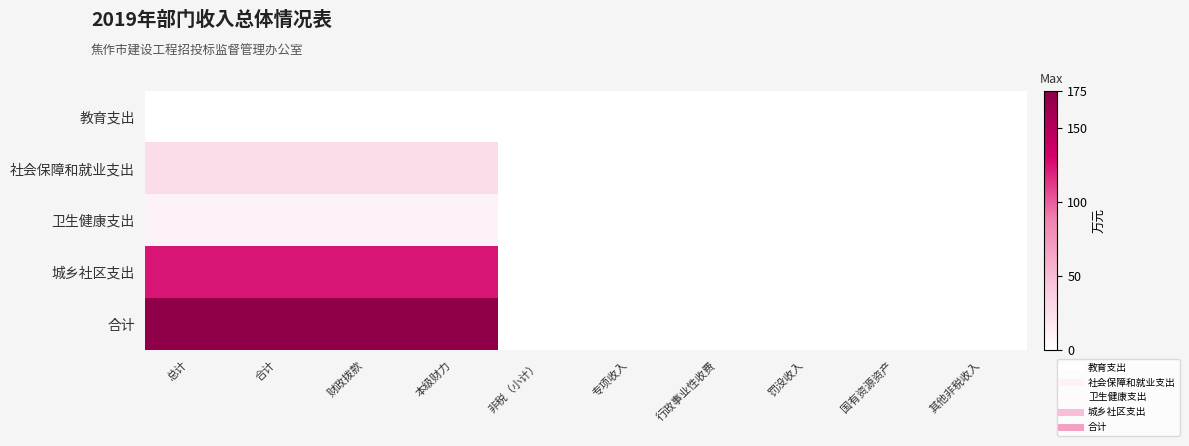

Reading left to right, extract all data points from this chart.

教育支出: 总计=0.7	合计=0.7	财政拨款=0.7	本级财力=0.7	非税（小计）=0.0	专项收入=0.0	行政事业性收费=0.0	罚没收入=0.0	国有资源资产=0.0	其他非税收入=0.0
社会保障和就业支出: 总计=27.2	合计=27.2	财政拨款=27.2	本级财力=27.2	非税（小计）=0.0	专项收入=0.0	行政事业性收费=0.0	罚没收入=0.0	国有资源资产=0.0	其他非税收入=0.0
卫生健康支出: 总计=10.0	合计=10.0	财政拨款=10.0	本级财力=10.0	非税（小计）=0.0	专项收入=0.0	行政事业性收费=0.0	罚没收入=0.0	国有资源资产=0.0	其他非税收入=0.0
城乡社区支出: 总计=124.2	合计=124.2	财政拨款=124.2	本级财力=124.2	非税（小计）=0.0	专项收入=0.0	行政事业性收费=0.0	罚没收入=0.0	国有资源资产=0.0	其他非税收入=0.0
合计: 总计=171.4	合计=171.4	财政拨款=171.4	本级财力=171.4	非税（小计）=0.0	专项收入=0.0	行政事业性收费=0.0	罚没收入=0.0	国有资源资产=0.0	其他非税收入=0.0